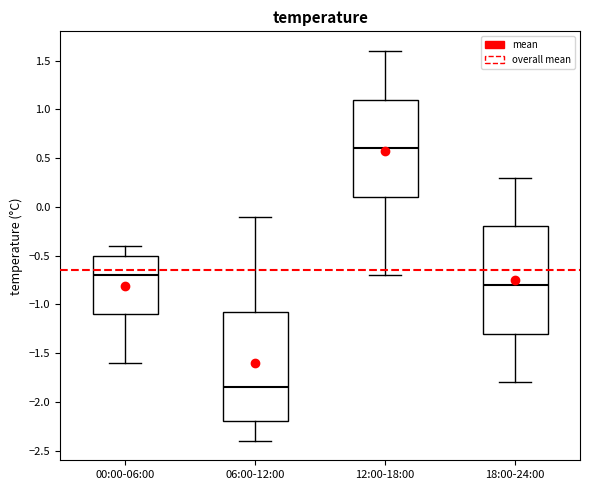

Where does the upper whisker of the box for 18:00-24:00 end on the y-axis? The values are not printed on the chart, so give them approximately, as read against the axis.

0.30